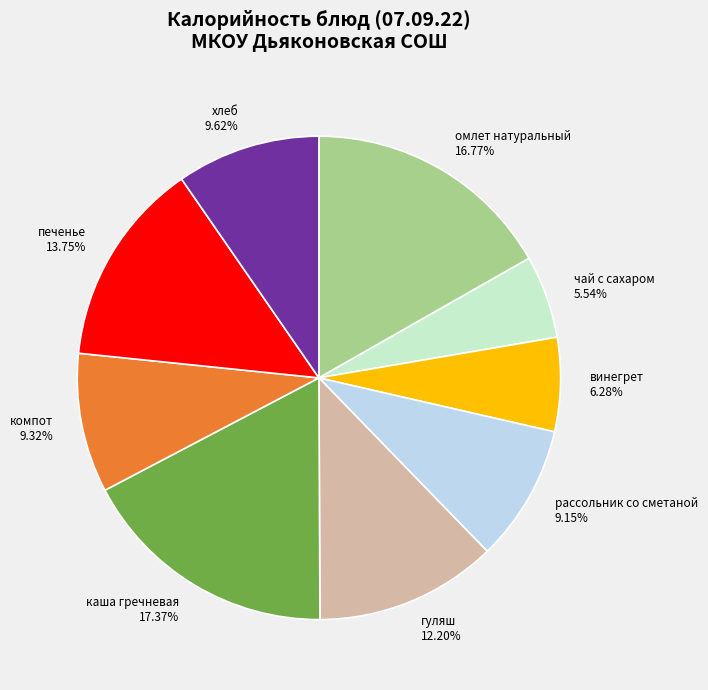

Is there any slice that represents more than half of the pie?

No